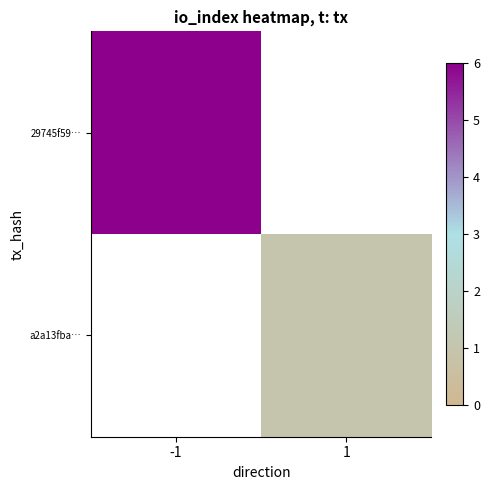

Count the number of categories in the chart.

2